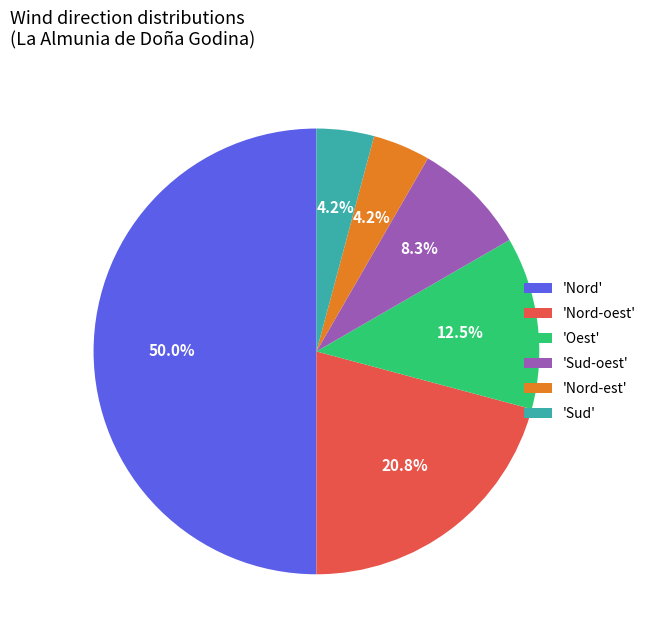

What is the total percentage of 'Sud-oest' and 'Sud'?

12.5%